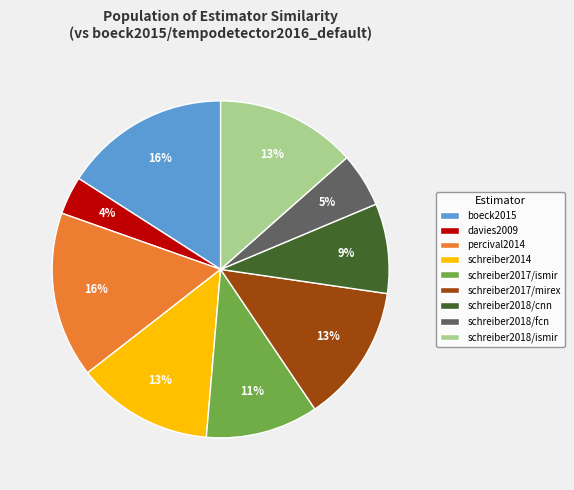

Which category has the smallest portion of the pie?

davies2009